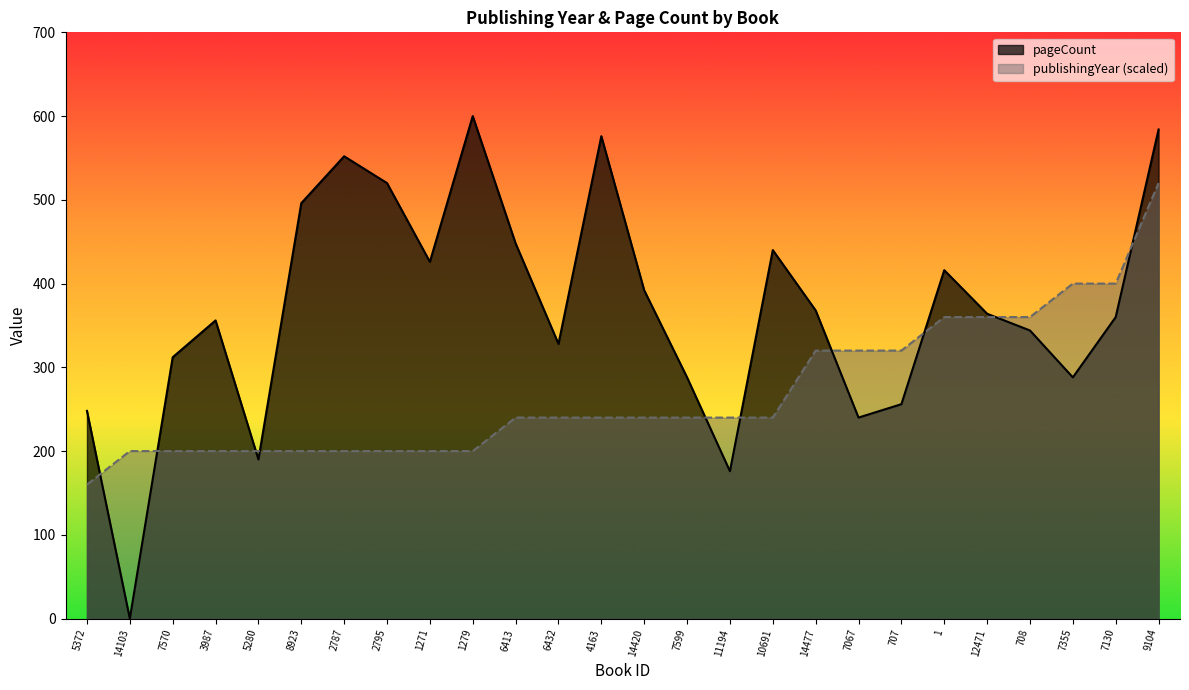

True or false: publishingYear has a value of 50 at 10691.

False